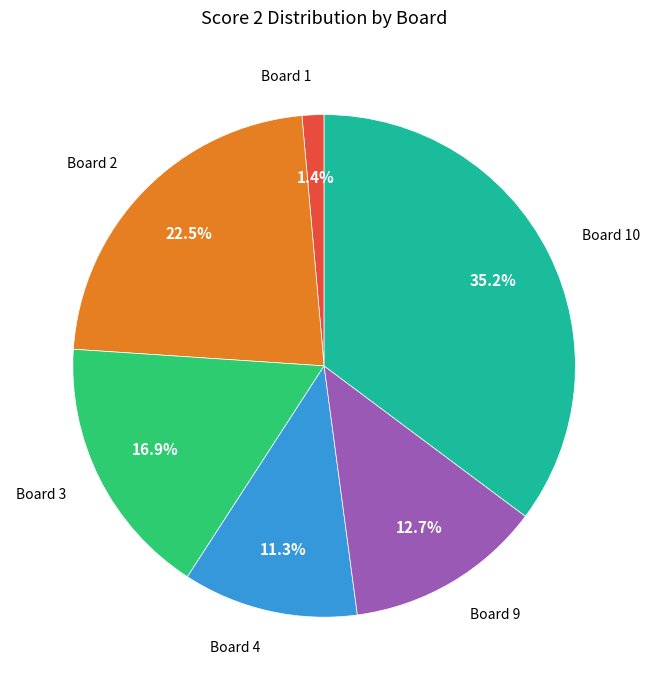

Does any single category account for the majority?

No